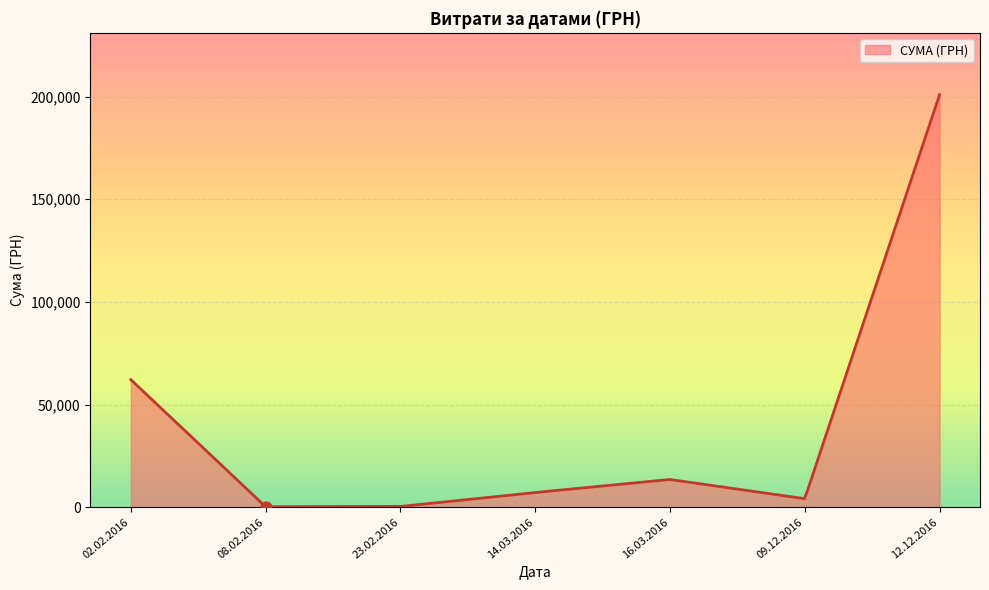

What is the highest value of the СУМА (ГРН) series?

200896.0